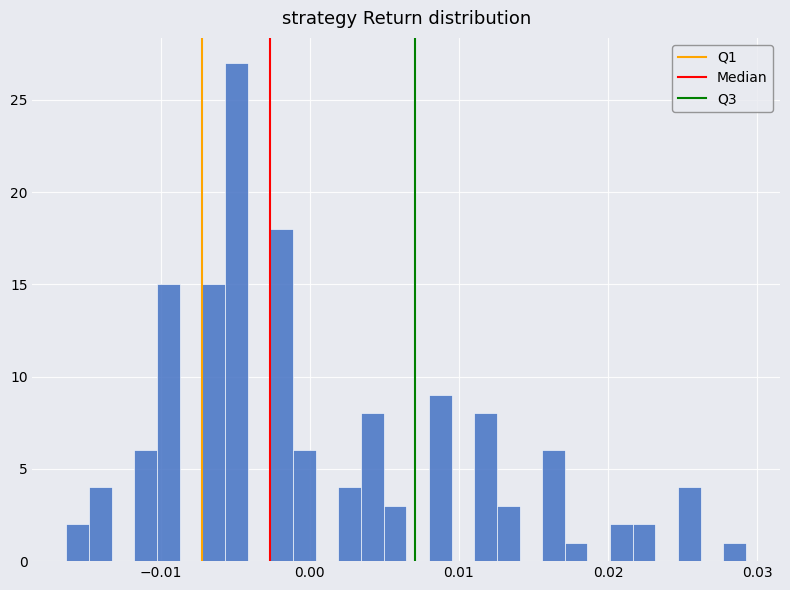

Read against the x-axis, roughly where is the centre of the tallest bar?

-0.005